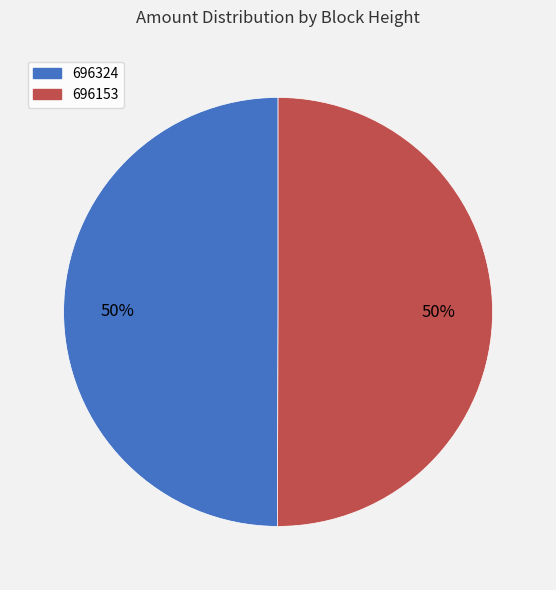

How many slices are in this pie chart?

2